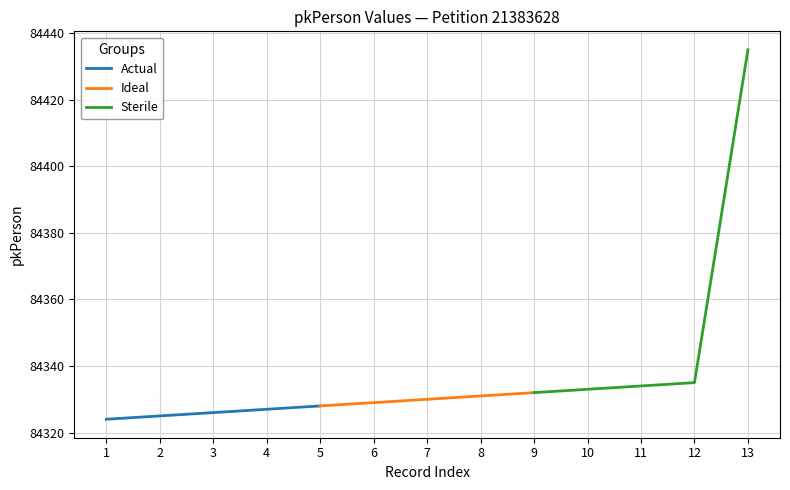

Reading left to right, transcribe all the data shown in this chart.

Actual: 84324	84325	84326	84327	84328
Ideal: 84328	84329	84330	84331	84332
Sterile: 84332	84333	84334	84335	84435